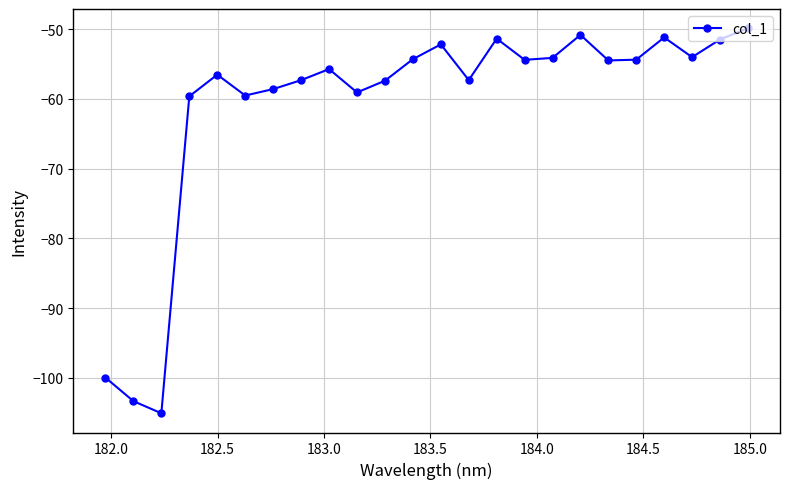

How many points are higher than both their immediate neighbors (excluding endpoints)?

6